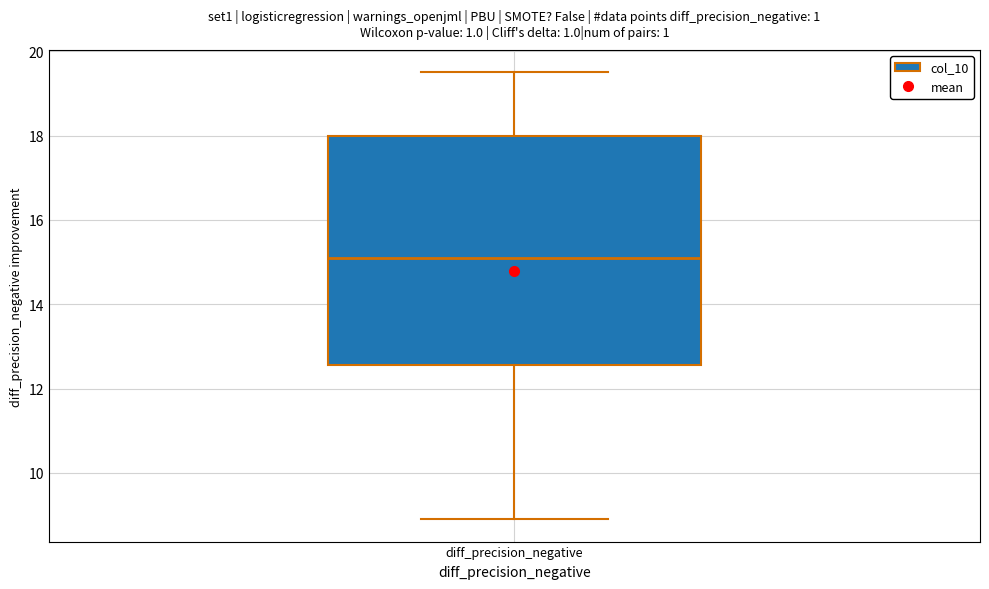

Transcribe this box plot: give where the median line is, the range the box spans, and where the two whiskers end, as read against the y-axis. The values are not printed on the chart, so give them approximately, as read against the axis.

median 15.2, box 12.6 to 18.0, whiskers 9.0 to 19.6